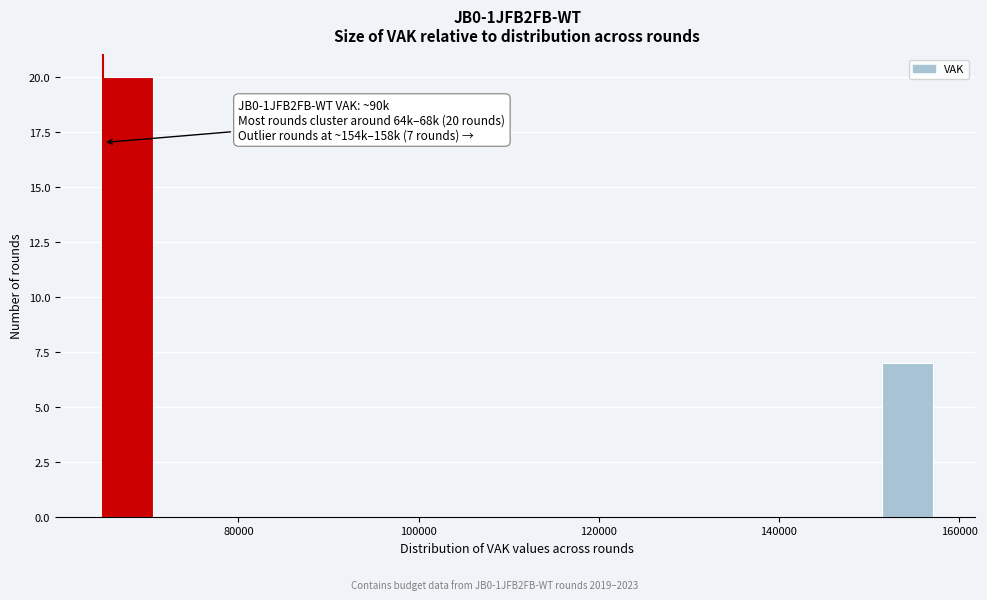

Read against the x-axis, roughly where is the centre of the tallest bar?

68000